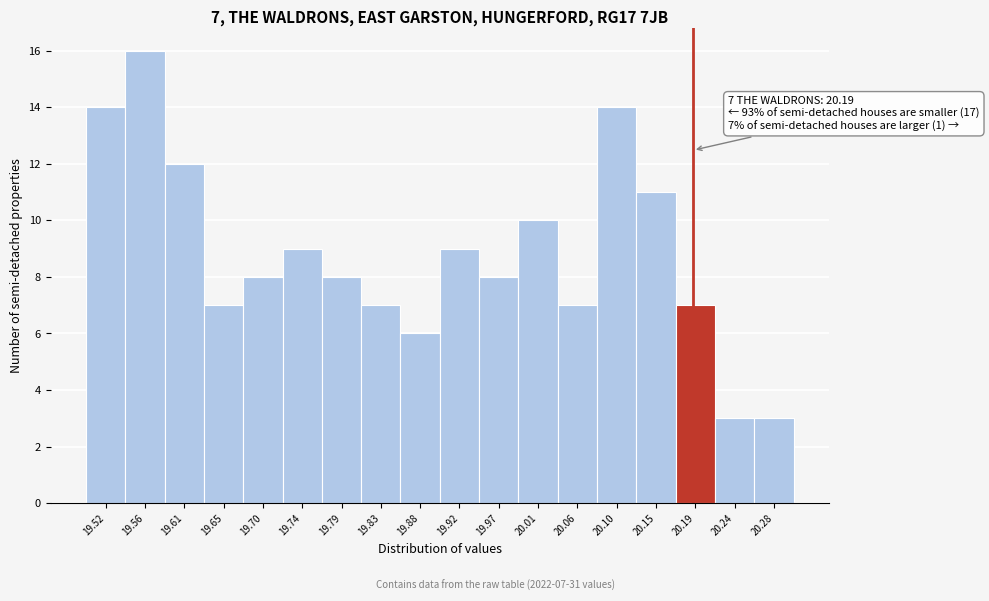

Over which range of the x-axis is the bar tallest?

19.540 to 19.585